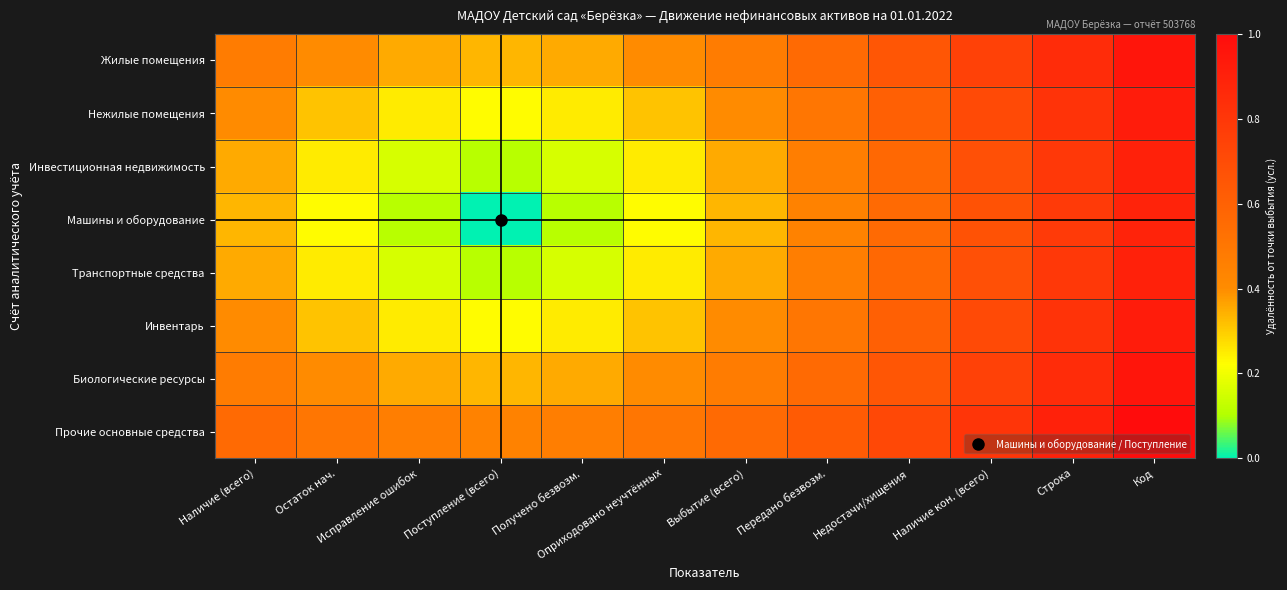

Reading left to right, transcribe all the data shown in this chart.

Жилые помещения: Наличие (всего)=0.5	Остаток нач.=0.4	Исправление ошибок=0.4	Поступление (всего)=0.3	Получено безвозм.=0.4	Оприходовано неучтённых=0.4	Выбытие (всего)=0.5	Передано безвозм.=0.6	Недостачи/хищения=0.7	Наличие кон. (всего)=0.8	Строка=0.9	Код=1.0
Нежилые помещения: Наличие (всего)=0.4	Остаток нач.=0.3	Исправление ошибок=0.2	Поступление (всего)=0.2	Получено безвозм.=0.2	Оприходовано неучтённых=0.3	Выбытие (всего)=0.4	Передано безвозм.=0.5	Недостачи/хищения=0.6	Наличие кон. (всего)=0.7	Строка=0.8	Код=0.9
Инвестиционная недвижимость: Наличие (всего)=0.4	Остаток нач.=0.2	Исправление ошибок=0.2	Поступление (всего)=0.1	Получено безвозм.=0.2	Оприходовано неучтённых=0.2	Выбытие (всего)=0.4	Передано безвозм.=0.5	Недостачи/хищения=0.6	Наличие кон. (всего)=0.7	Строка=0.8	Код=0.9
Машины и оборудование: Наличие (всего)=0.3	Остаток нач.=0.2	Исправление ошибок=0.1	Поступление (всего)=0.0	Получено безвозм.=0.1	Оприходовано неучтённых=0.2	Выбытие (всего)=0.3	Передано безвозм.=0.4	Недостачи/хищения=0.6	Наличие кон. (всего)=0.7	Строка=0.8	Код=0.9
Транспортные средства: Наличие (всего)=0.4	Остаток нач.=0.2	Исправление ошибок=0.2	Поступление (всего)=0.1	Получено безвозм.=0.2	Оприходовано неучтённых=0.2	Выбытие (всего)=0.4	Передано безвозм.=0.5	Недостачи/хищения=0.6	Наличие кон. (всего)=0.7	Строка=0.8	Код=0.9
Инвентарь: Наличие (всего)=0.4	Остаток нач.=0.3	Исправление ошибок=0.2	Поступление (всего)=0.2	Получено безвозм.=0.2	Оприходовано неучтённых=0.3	Выбытие (всего)=0.4	Передано безвозм.=0.5	Недостачи/хищения=0.6	Наличие кон. (всего)=0.7	Строка=0.8	Код=0.9
Биологические ресурсы: Наличие (всего)=0.5	Остаток нач.=0.4	Исправление ошибок=0.4	Поступление (всего)=0.3	Получено безвозм.=0.4	Оприходовано неучтённых=0.4	Выбытие (всего)=0.5	Передано безвозм.=0.6	Недостачи/хищения=0.7	Наличие кон. (всего)=0.8	Строка=0.9	Код=1.0
Прочие основные средства: Наличие (всего)=0.6	Остаток нач.=0.5	Исправление ошибок=0.5	Поступление (всего)=0.4	Получено безвозм.=0.5	Оприходовано неучтённых=0.5	Выбытие (всего)=0.6	Передано безвозм.=0.6	Недостачи/хищения=0.7	Наличие кон. (всего)=0.8	Строка=0.9	Код=1.0